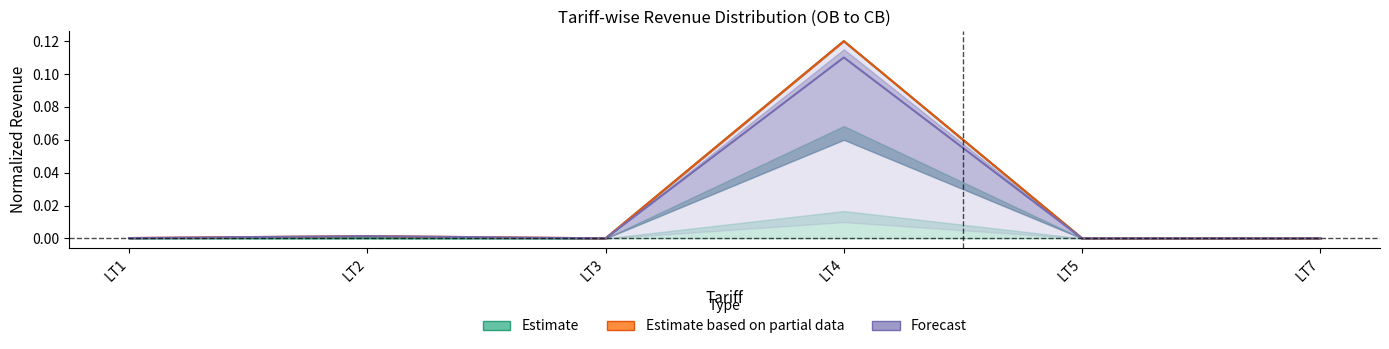

True or false: Estimate based on partial data and Estimate cross at least once.

False